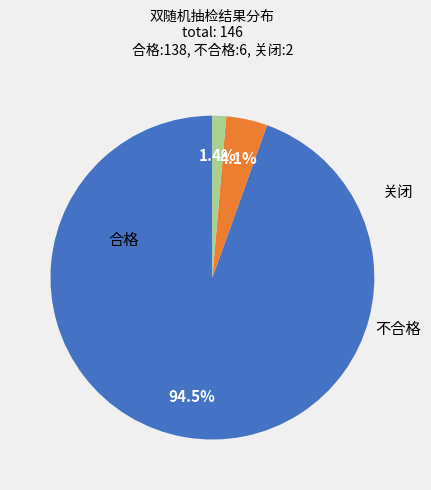

What is the change in value from 合格 to 不合格?

-132